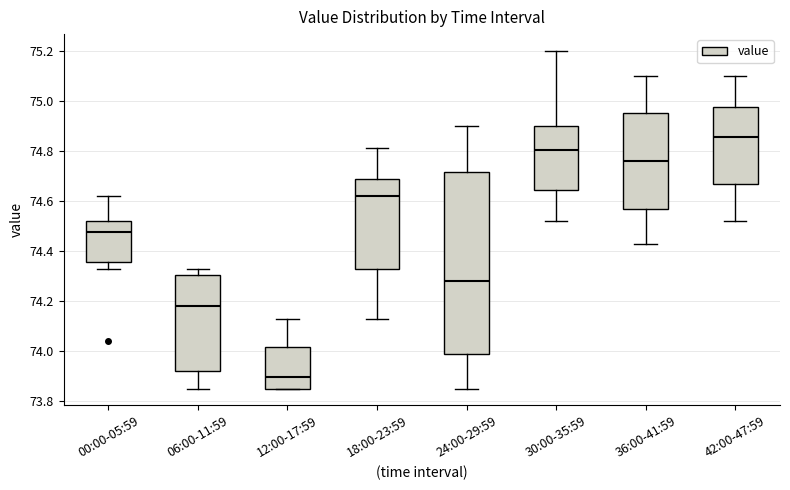

Reading left to right, read every box against the y-axis: the position of its median line, the range the box covers, and the ends of its whiskers. The values are not printed on the chart, so give them approximately, as read against the axis.

00:00-05:59: median 74.48, box 74.36 to 74.52, whiskers 74.34 to 74.62
06:00-11:59: median 74.18, box 73.92 to 74.30, whiskers 73.86 to 74.34
12:00-17:59: median 73.90, box 73.86 to 74.02, whiskers 73.86 to 74.14
18:00-23:59: median 74.62, box 74.32 to 74.68, whiskers 74.14 to 74.82
24:00-29:59: median 74.28, box 73.98 to 74.72, whiskers 73.86 to 74.90
30:00-35:59: median 74.80, box 74.64 to 74.90, whiskers 74.52 to 75.20
36:00-41:59: median 74.76, box 74.56 to 74.96, whiskers 74.44 to 75.10
42:00-47:59: median 74.86, box 74.66 to 74.98, whiskers 74.52 to 75.10